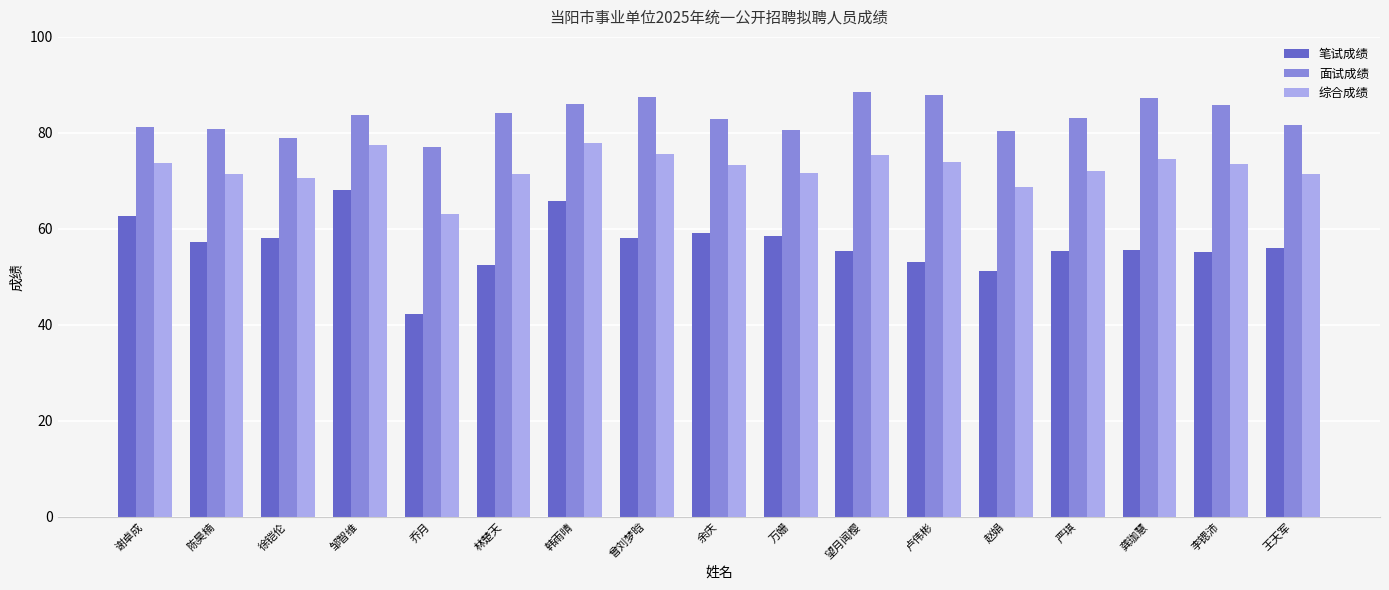

True or false: 综合成绩 has a value of 74.6 at 龚珈慧.

True